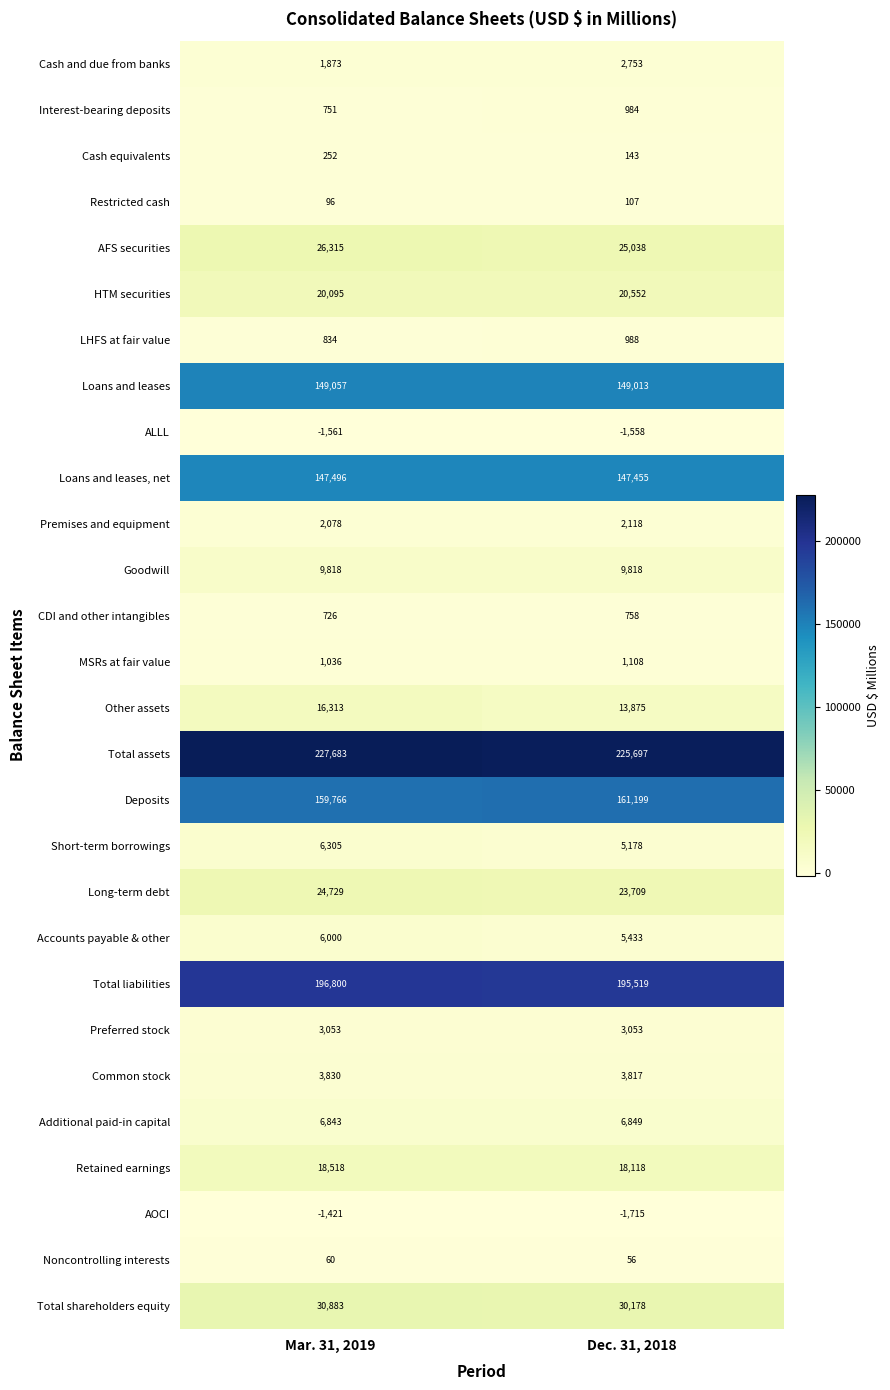

Where is LHFS at fair value nearest to the value 911?

Mar. 31, 2019